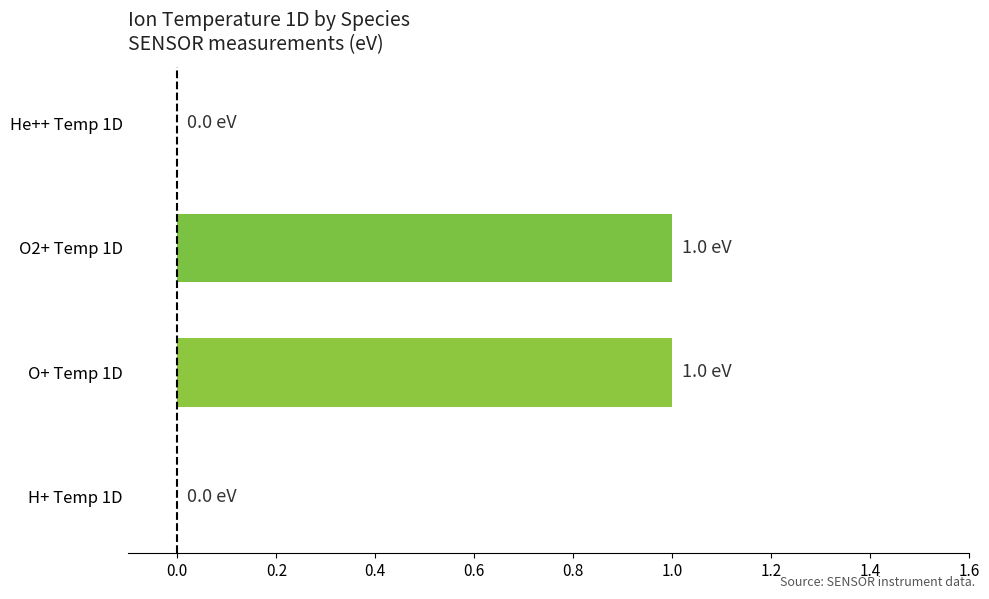

Is it true that the value at O+ Temp 1D is 1?

True